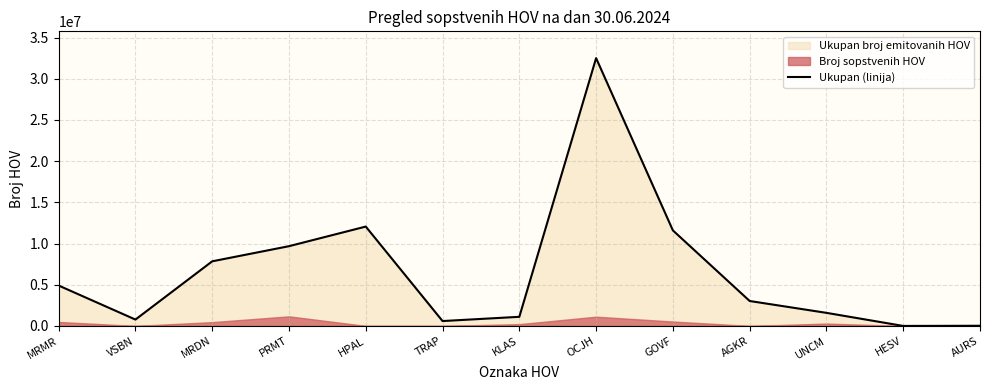

What is the sum of the values at PRMT and HPAL?

21738105